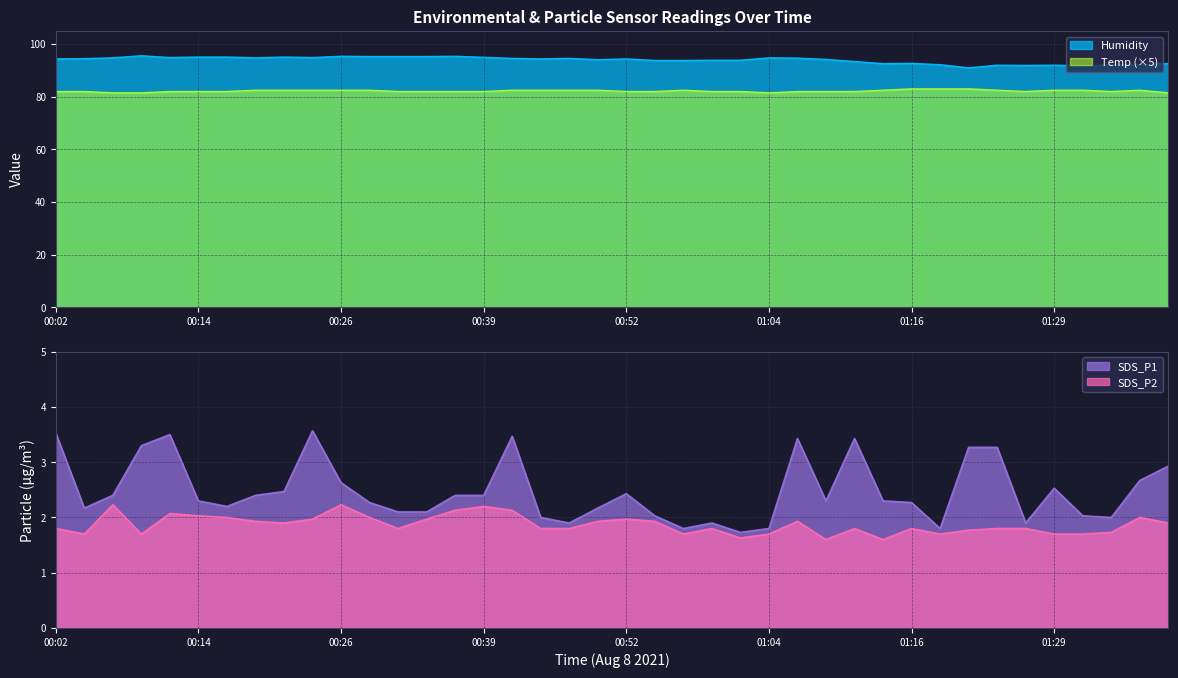

Which label corresponds to the smallest value in the chart?

01:09